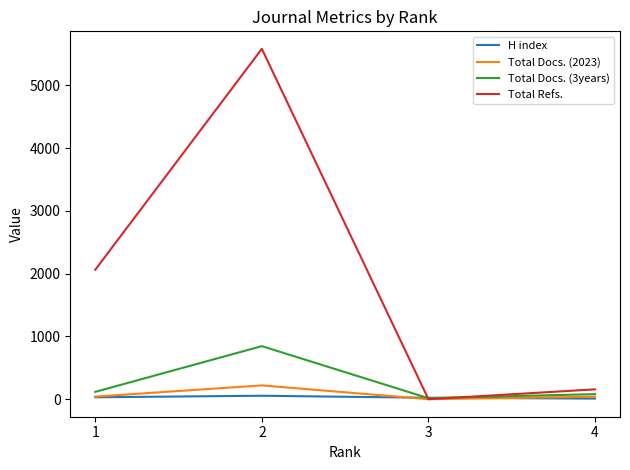

Which series has the largest total across all categories?

Total Refs.